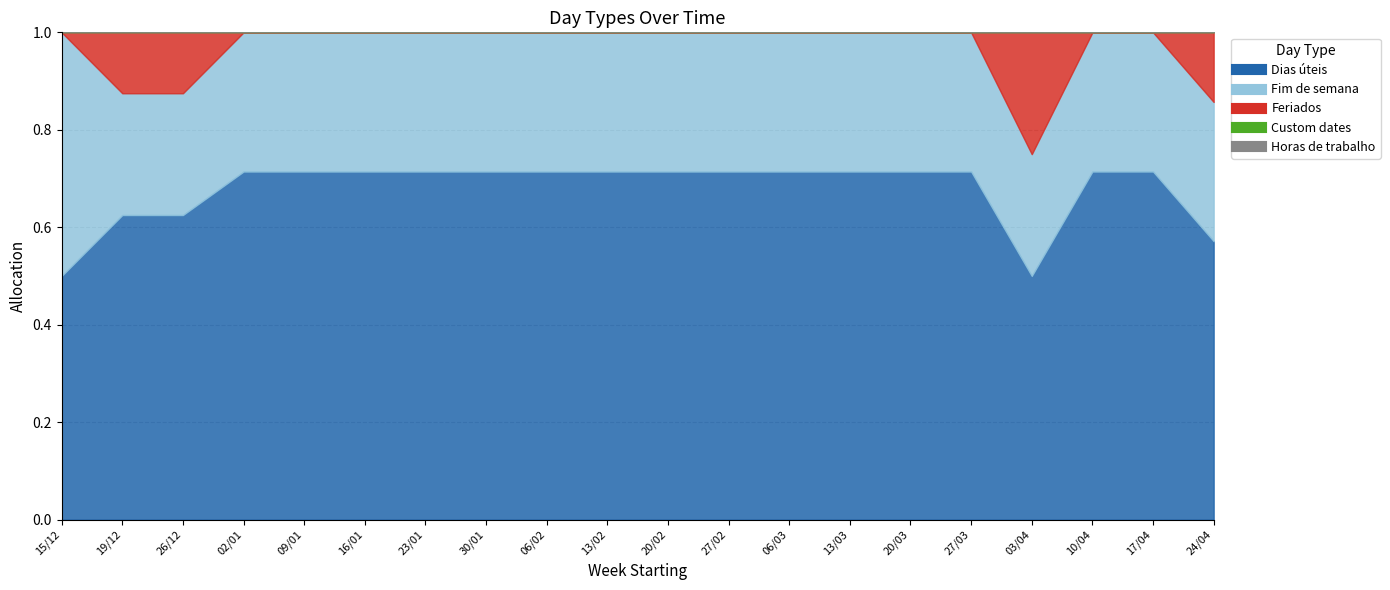

At which category is the sum across all series the highest?

19/12